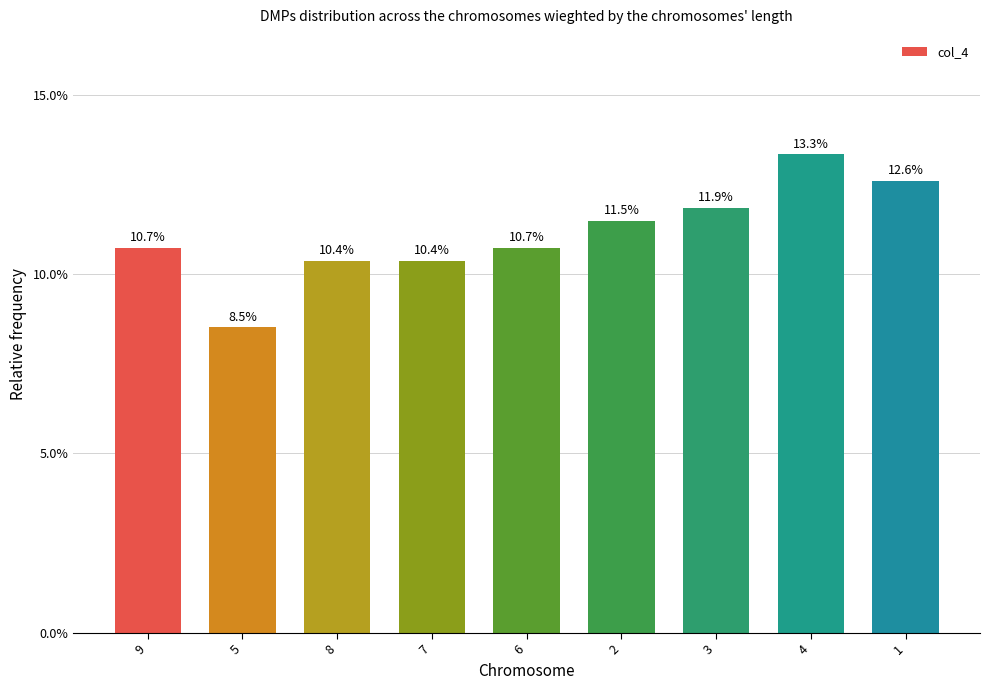

Reading left to right, what are all the values shown in this chart?

0.1	0.1	0.1	0.1	0.1	0.1	0.1	0.1	0.1